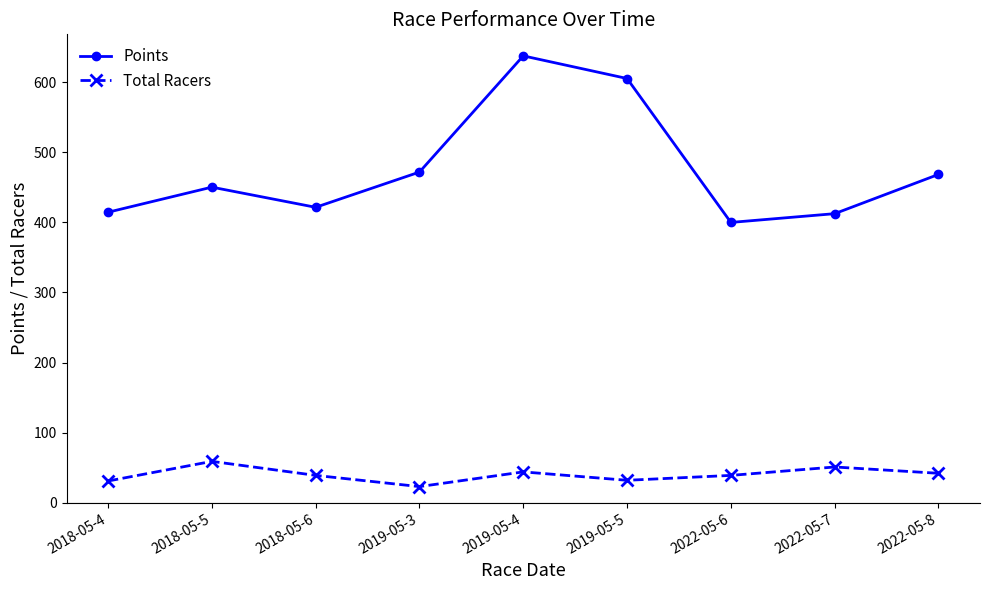

True or false: Total Racers and Points intersect in this chart.

False